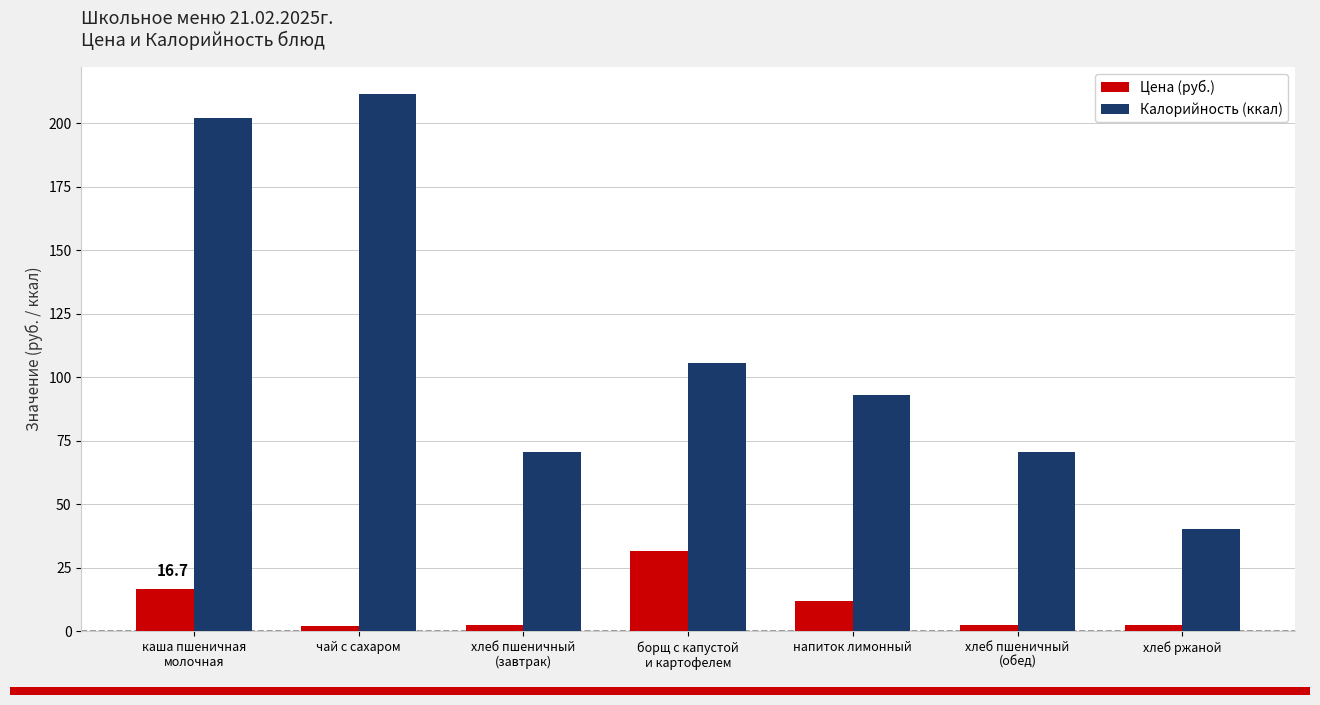

The value of Калорийность (ккал) at чай с сахаром is 211.6. True or false?

True